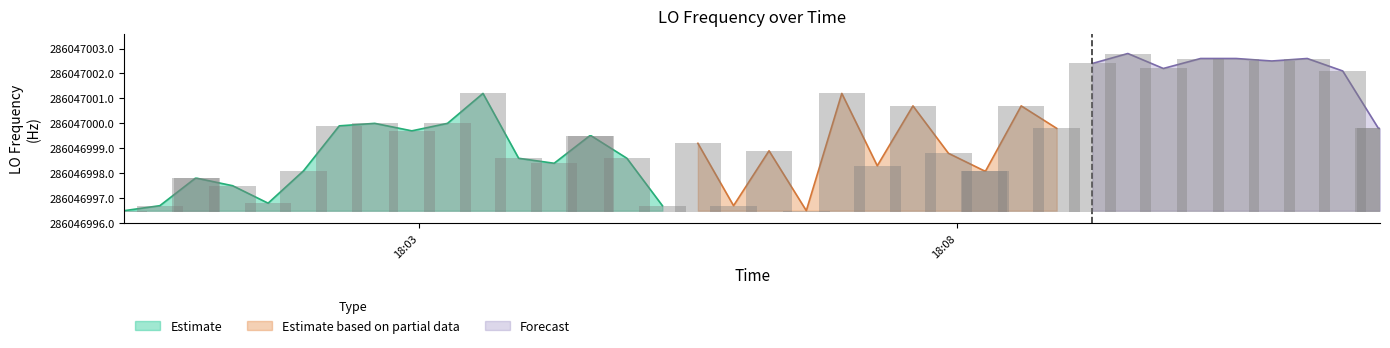

Is it true that the value at 23 is 2.5?

False